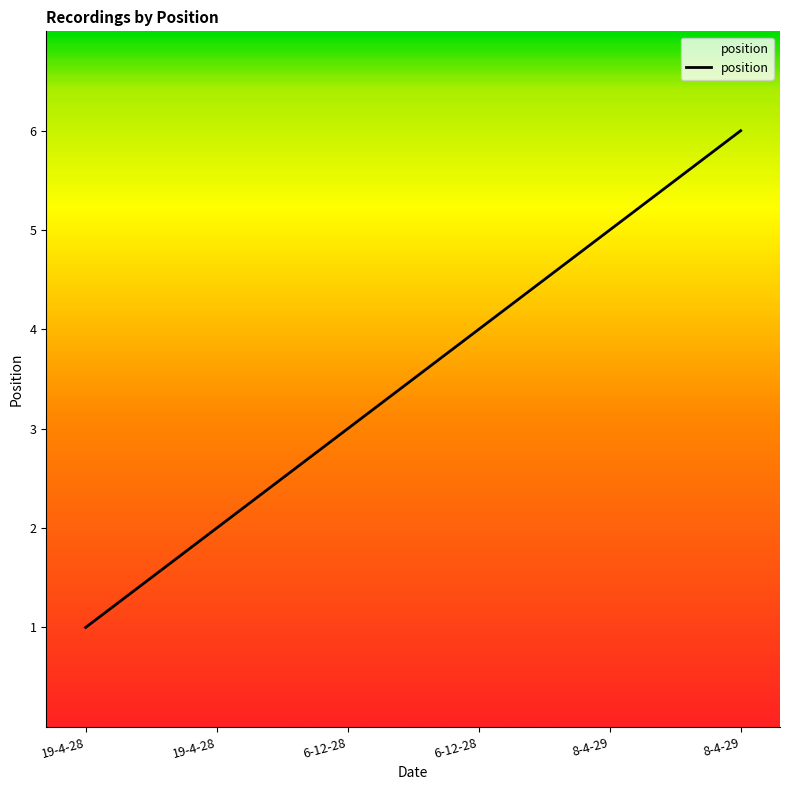

List the labels in order of value, smallest first.

19-4-28, 19-4-28, 6-12-28, 6-12-28, 8-4-29, 8-4-29